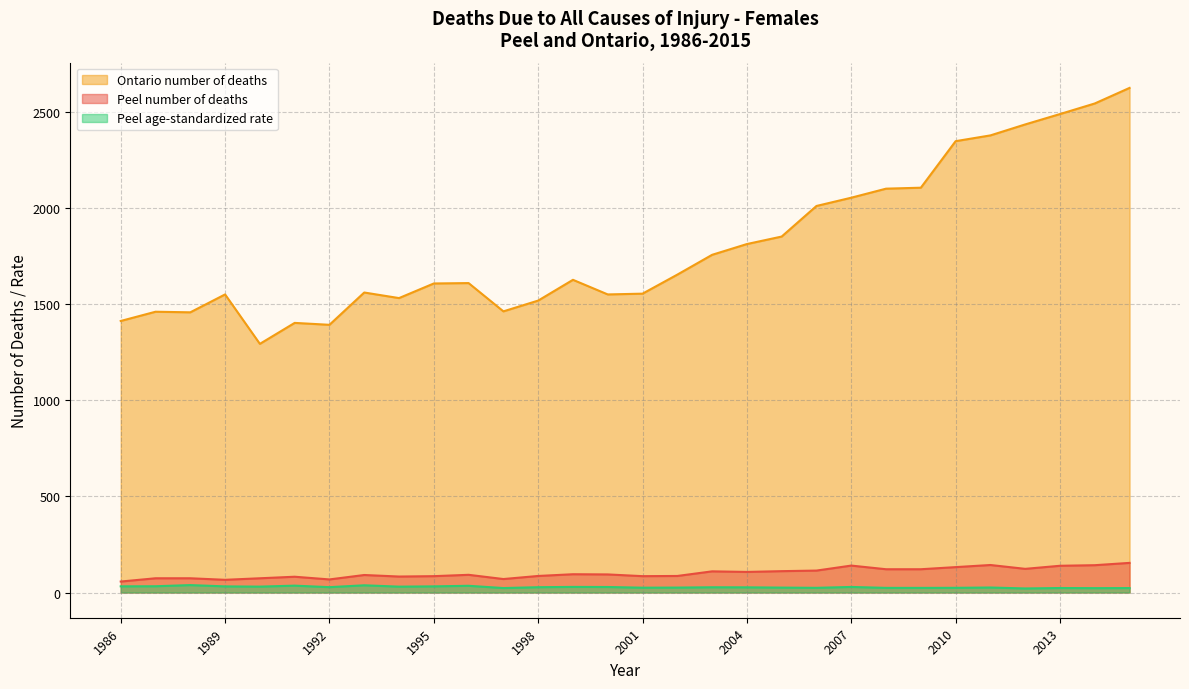

What is the average value of the Ontario number of deaths series?

1804.5